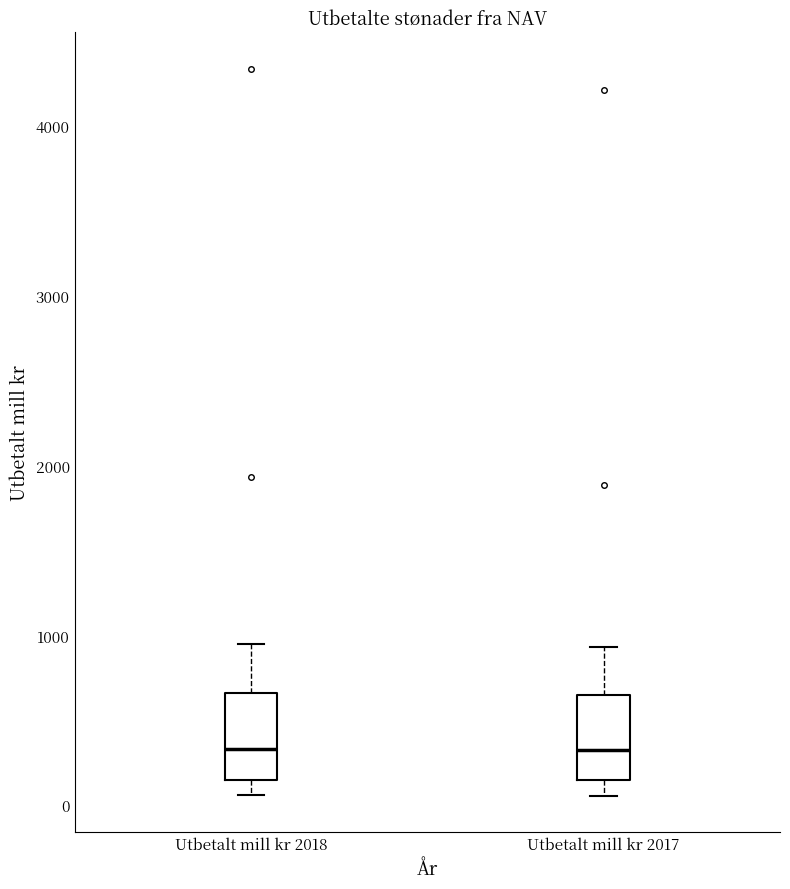

Reading left to right, read every box against the y-axis: the position of its median line, the range the box covers, and the ends of its whiskers. The values are not printed on the chart, so give them approximately, as read against the axis.

Utbetalt mill kr 2018: median 300, box 200 to 700, whiskers 100 to 1000
Utbetalt mill kr 2017: median 300, box 200 to 600, whiskers 100 to 900